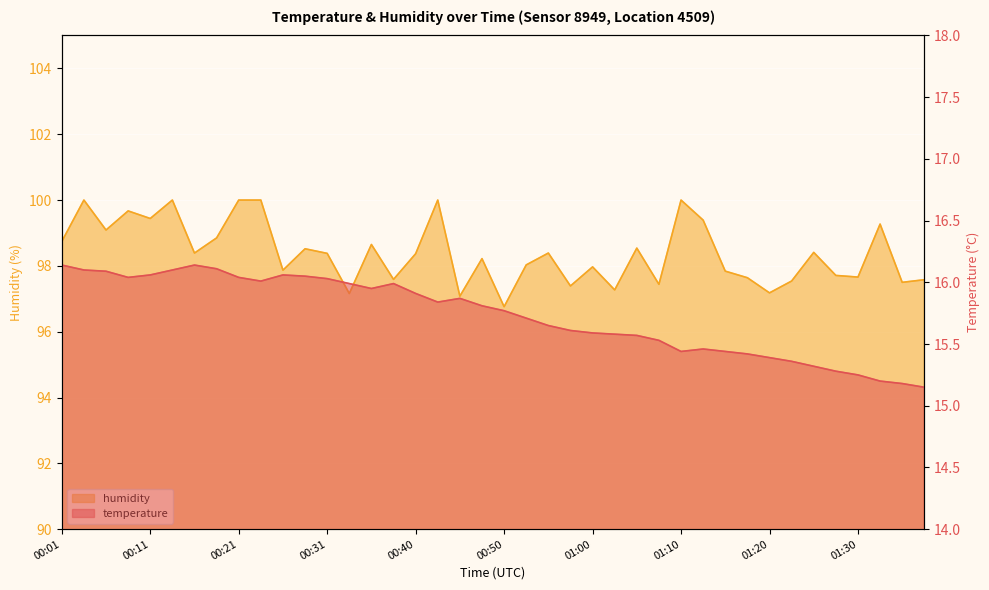

Rank the series at 00:08 from highest to lowest value.

humidity, temperature